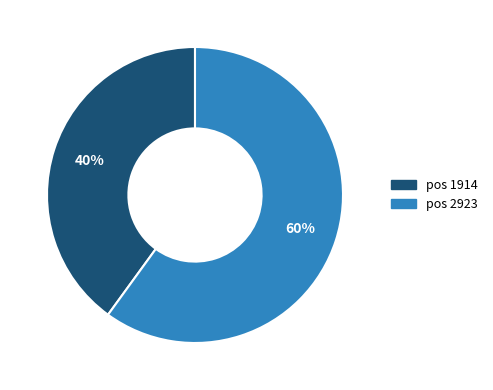

Count the number of slices in the pie.

2